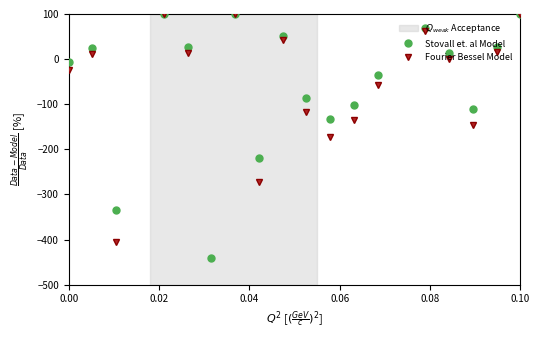

True or false: Fourier Bessel Model and Stovall et. al Model cross at least once.

False